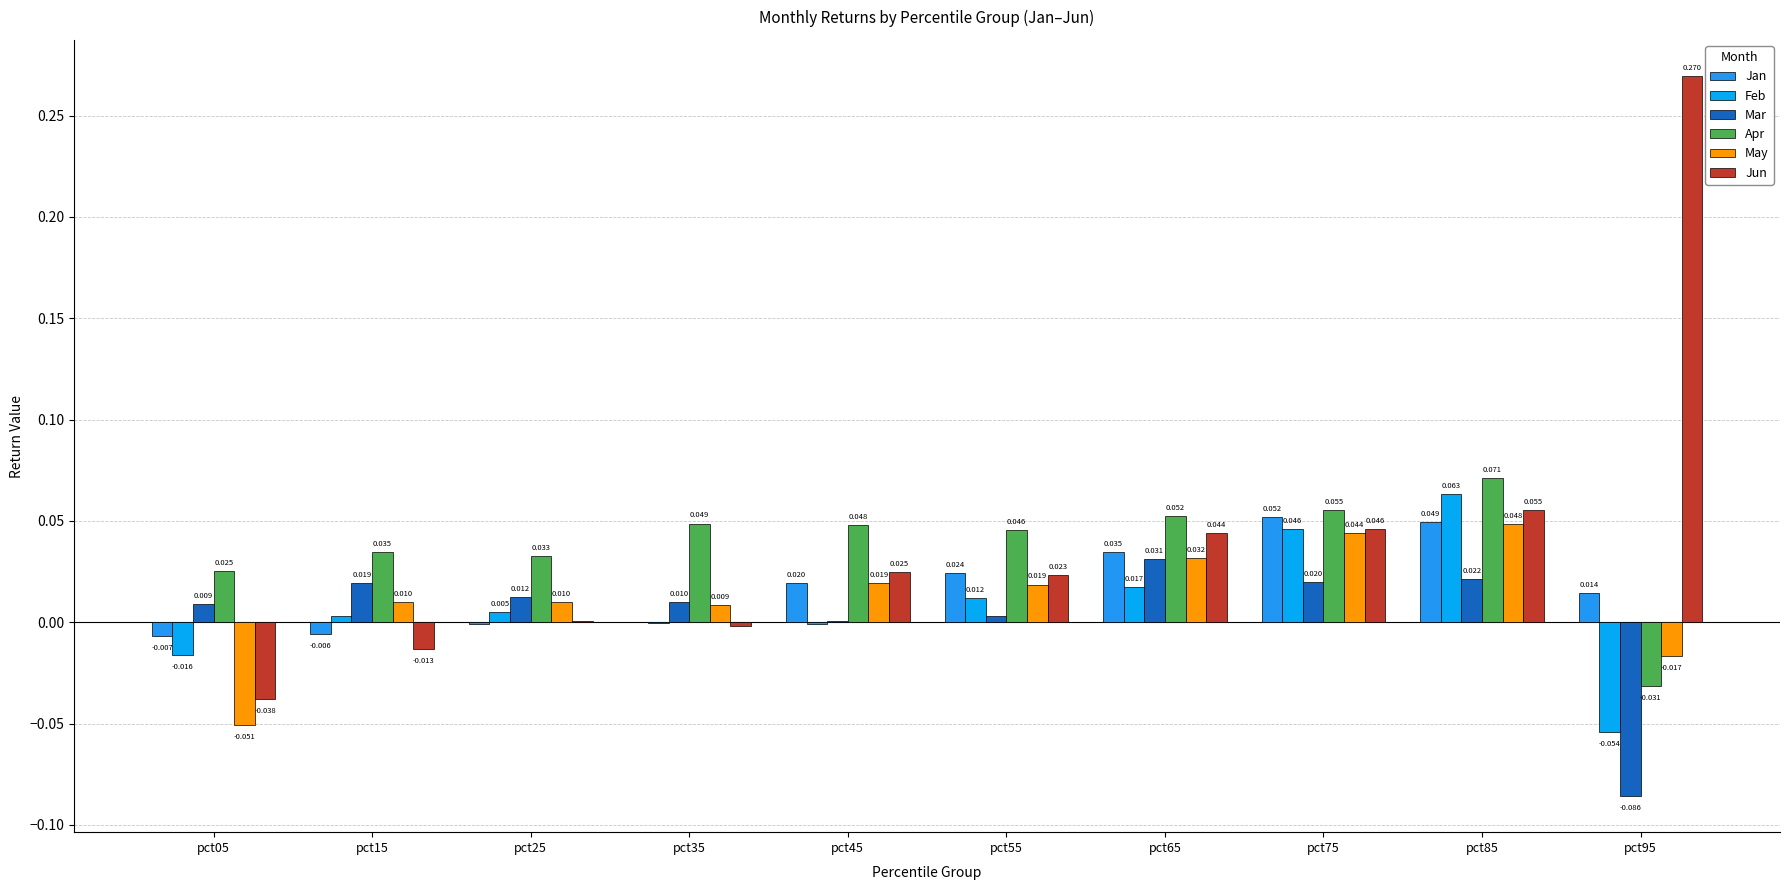

What are all the series names shown in the legend?

Jan, Feb, Mar, Apr, May, Jun